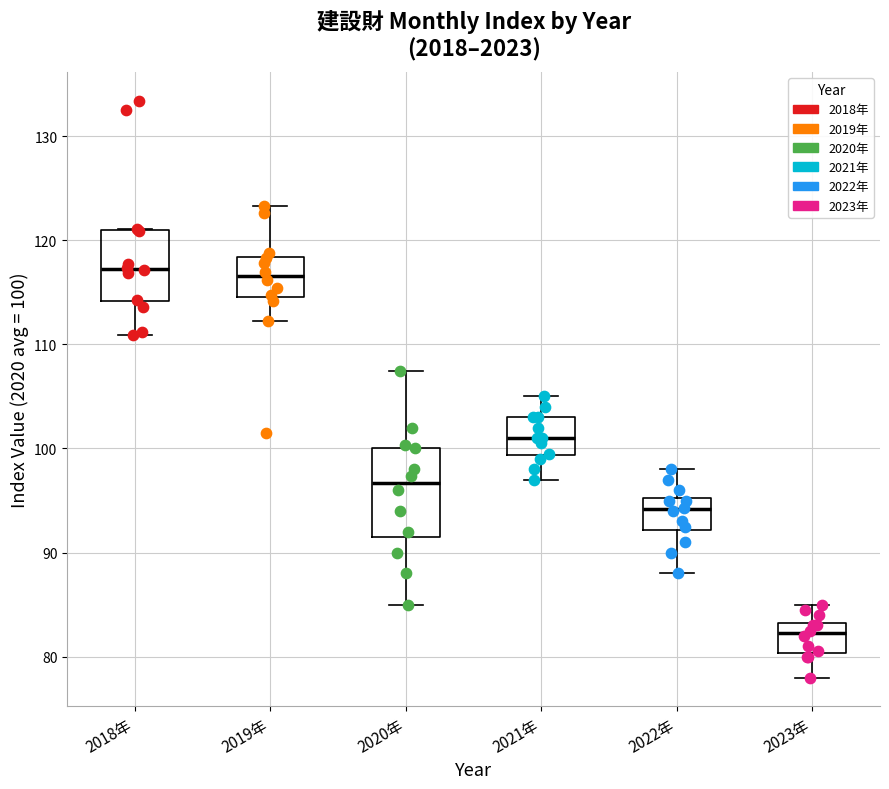

Which box is the tallest, from its lower edge to its upper edge?

2020年